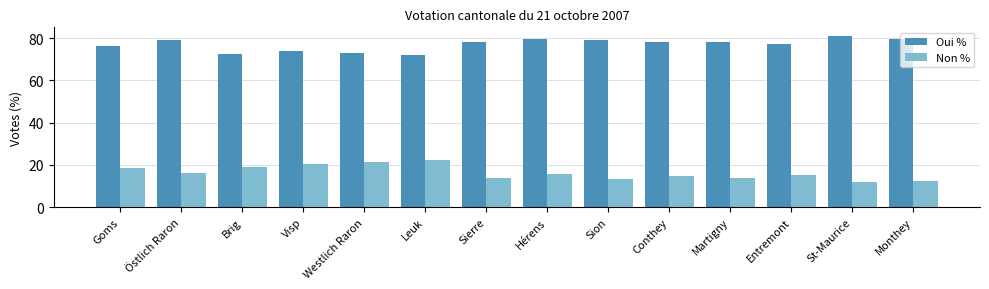

At which label is Oui % closest to 76?

Goms